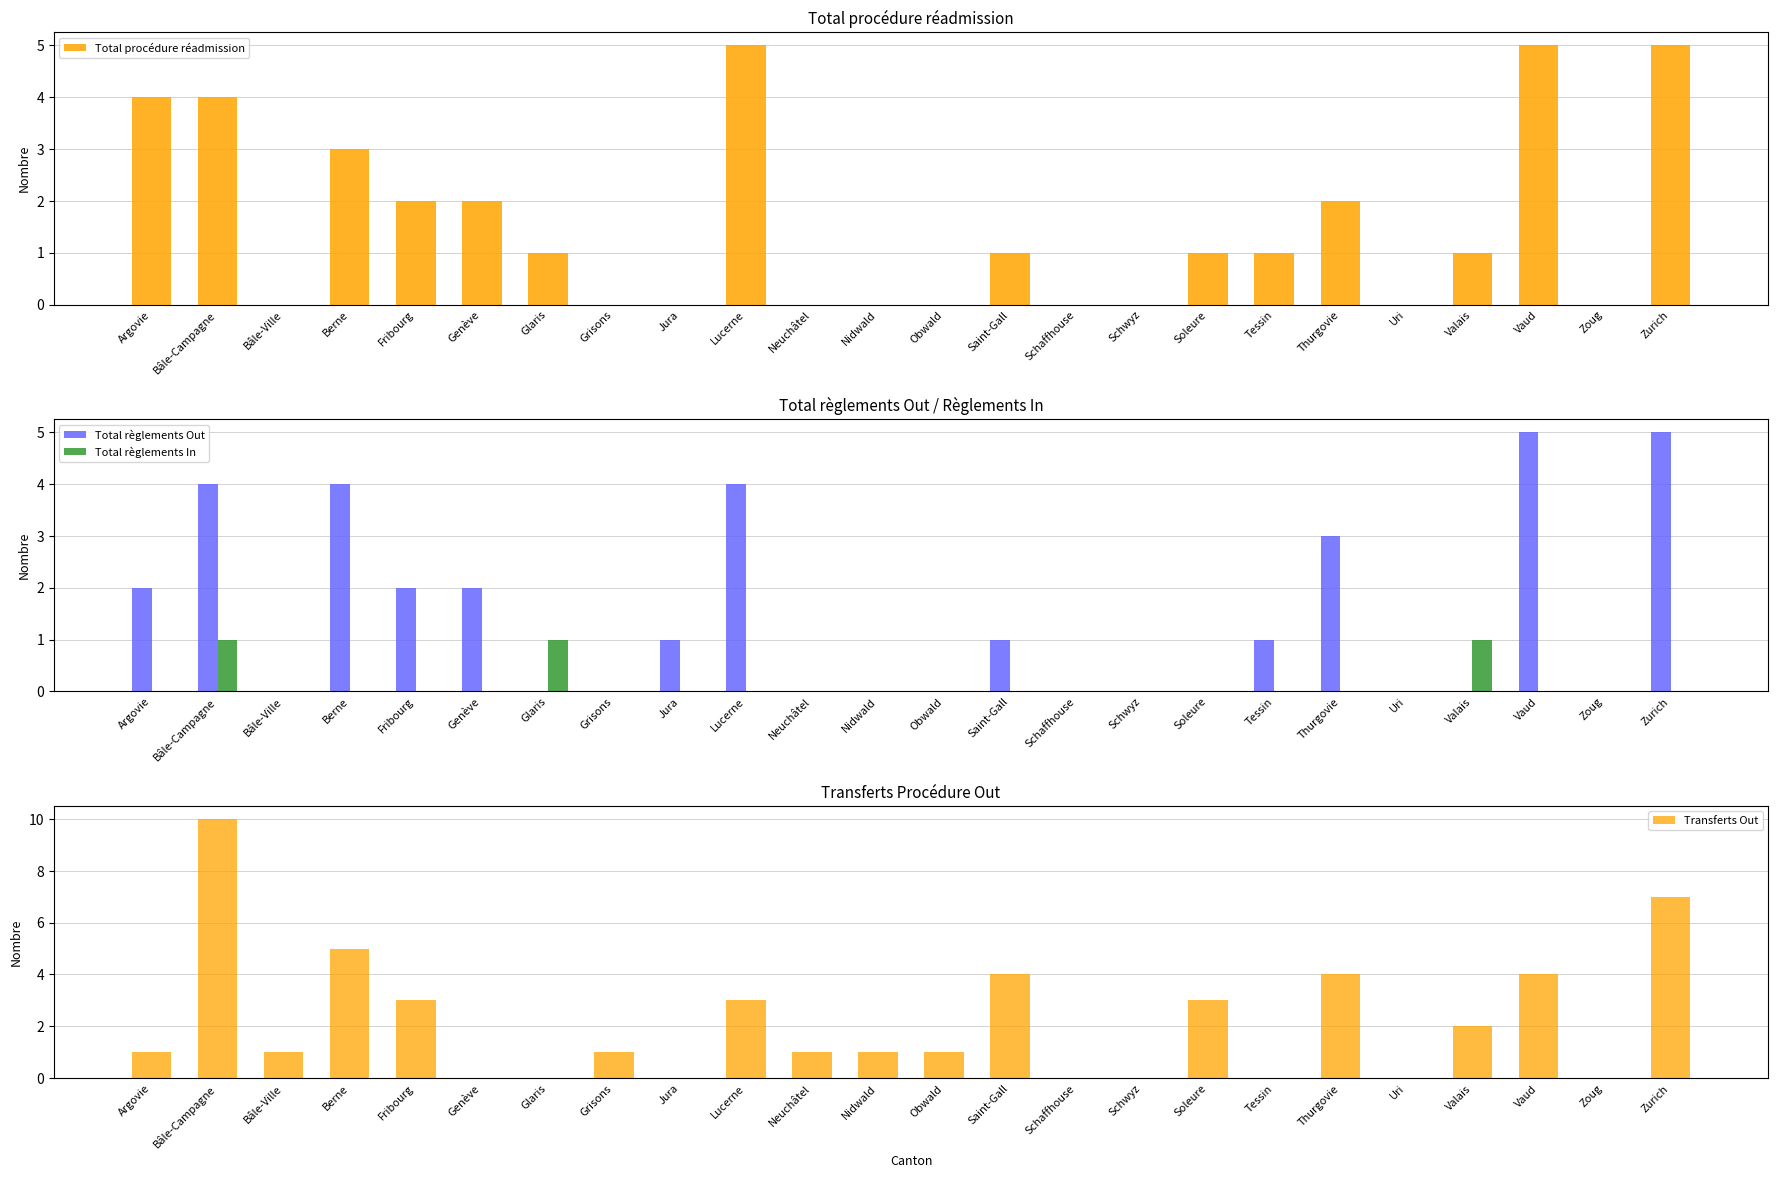

Which has a higher value, Lucerne or Berne?

Lucerne